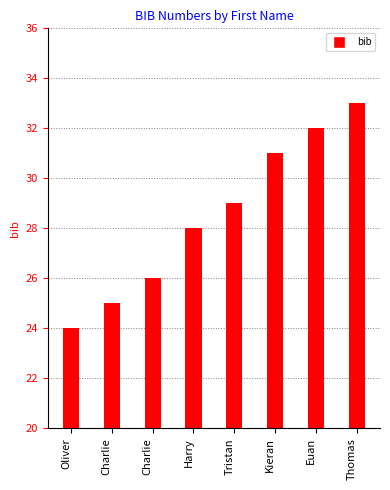

Does the chart contain stacked bars?

No